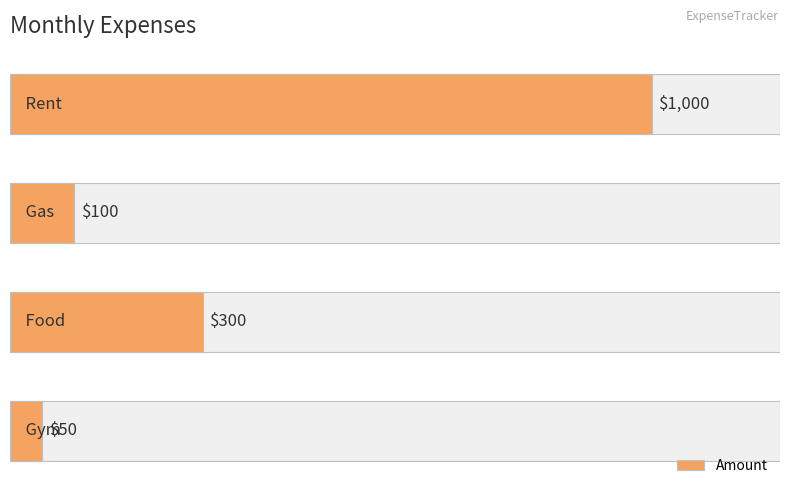

What is the difference between the maximum and minimum values?

950